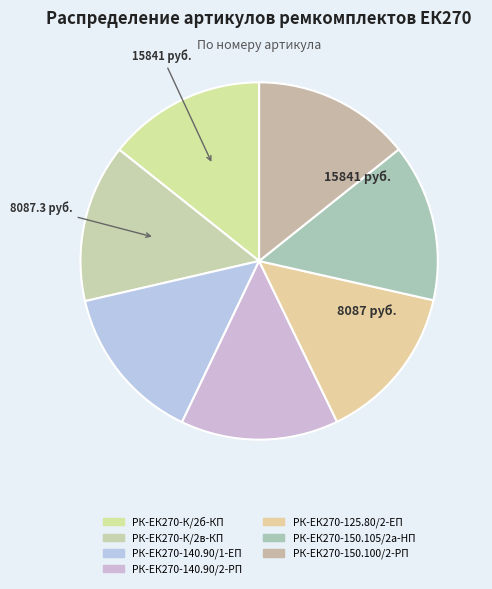

Which category has the smallest portion of the pie?

РК-ЕК270-150.105/2а-HП